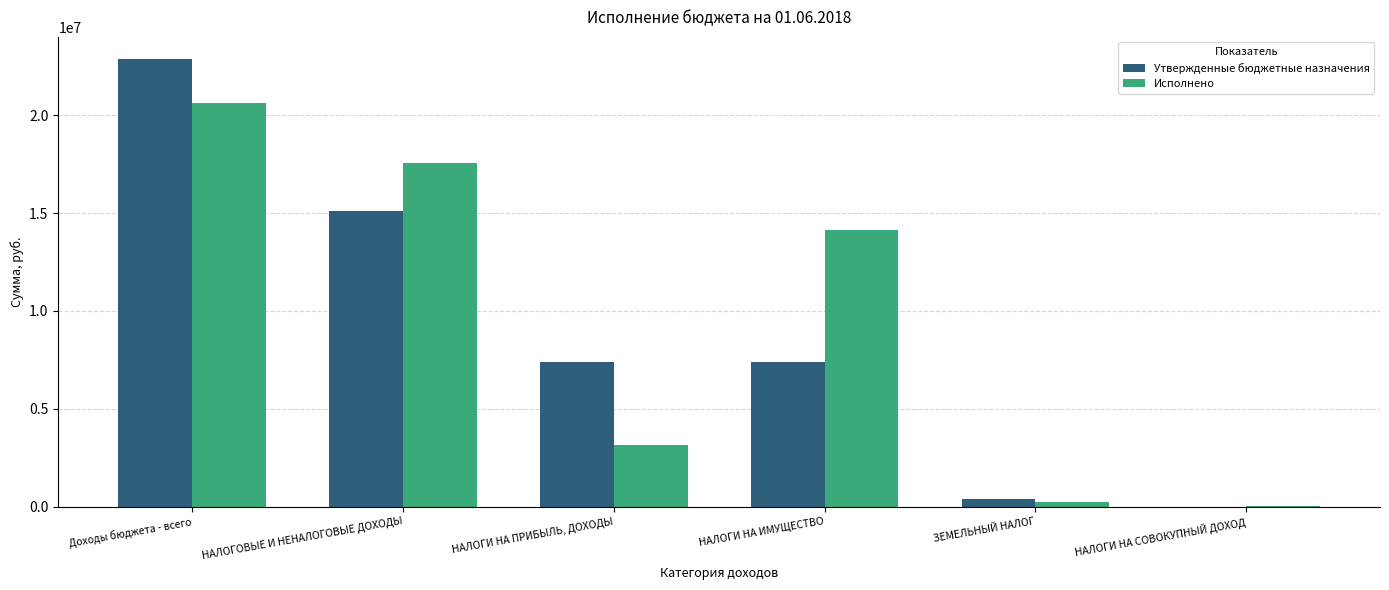

Is the value of Утвержденные бюджетные назначения at НАЛОГИ НА СОВОКУПНЫЙ ДОХОД greater than the value of Исполнено at Доходы бюджета - всего?

No